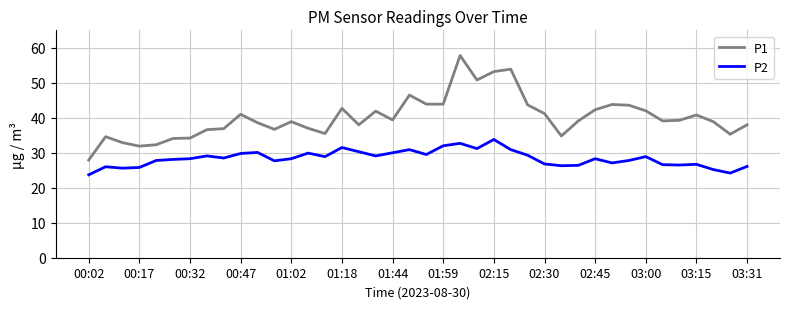

What is the minimum value for P1?

27.9